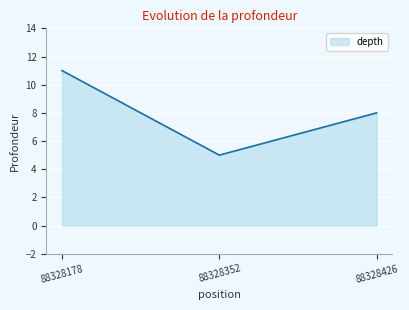

What is the change in value from 88328178 to 88328426?

-3